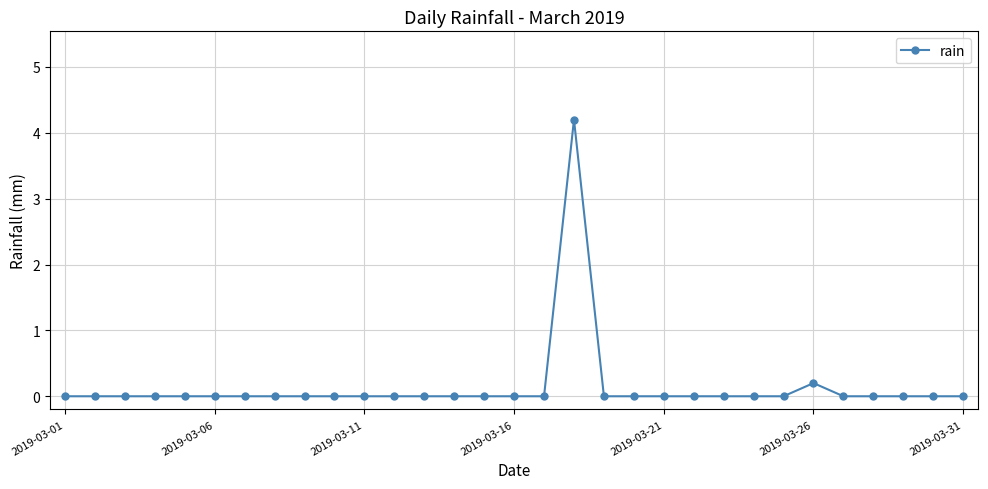

What is the sum of all values?

4.4